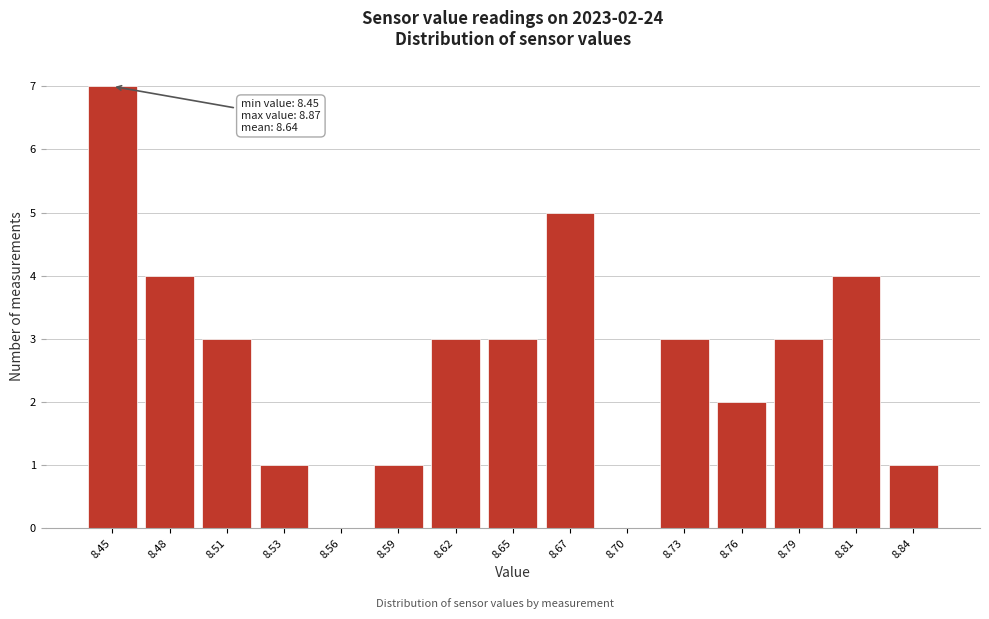

Reading right to left, what are all the values shown in this chart?

8.84=1	8.81=4	8.79=3	8.76=2	8.73=3	8.70=0	8.67=5	8.65=3	8.62=3	8.59=1	8.56=0	8.53=1	8.51=3	8.48=4	8.45=7